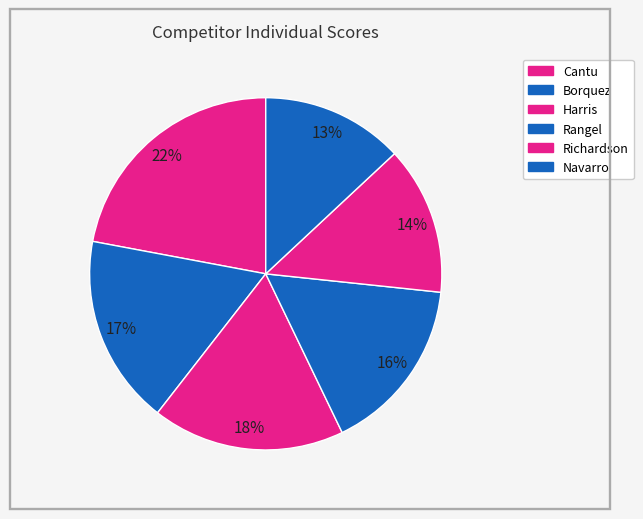

How many segments does this pie chart have?

6